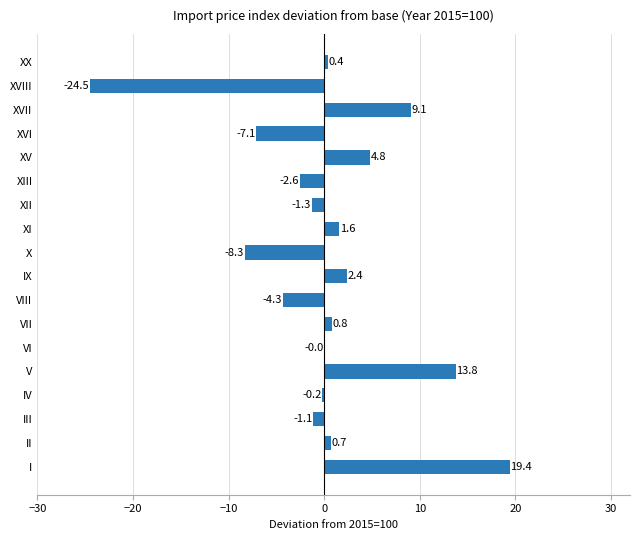

At which label is the value closest to -2?

XIII